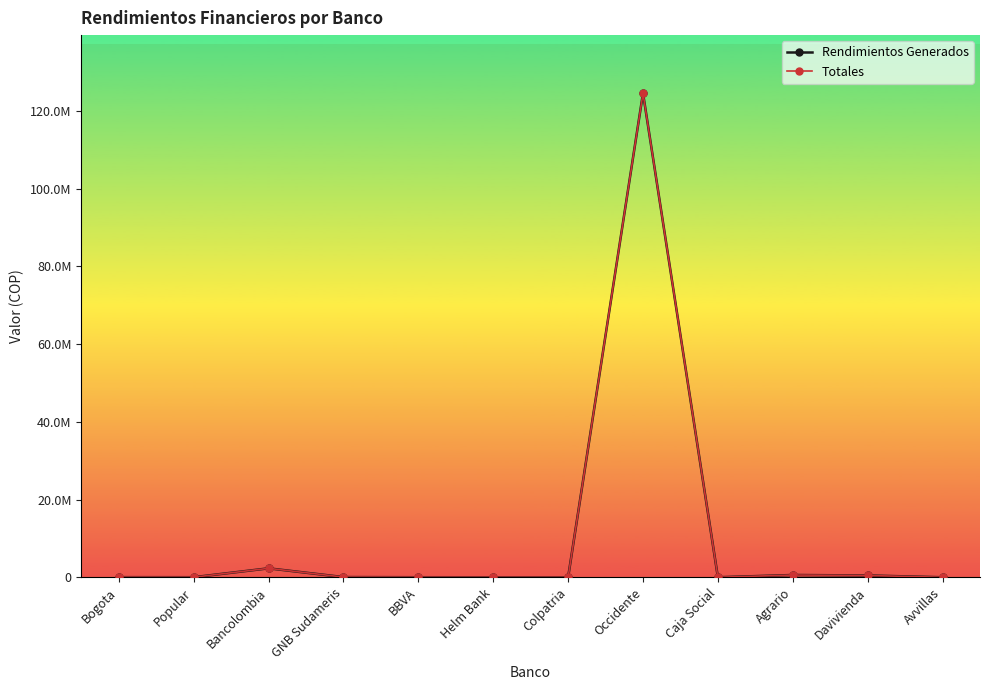

Rank the series by their maximum value, from lowest to highest.

Rendimientos Generados, Totales